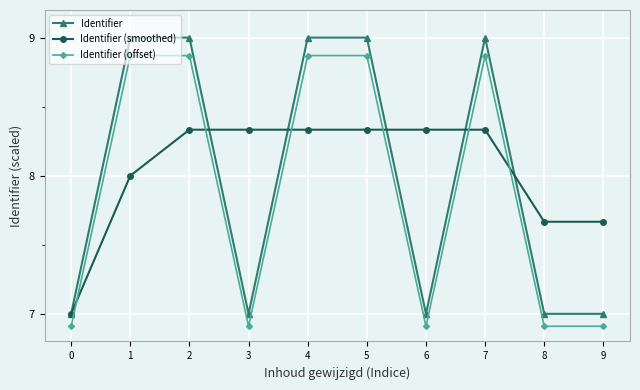

What is the maximum value shown in the chart?

9.0